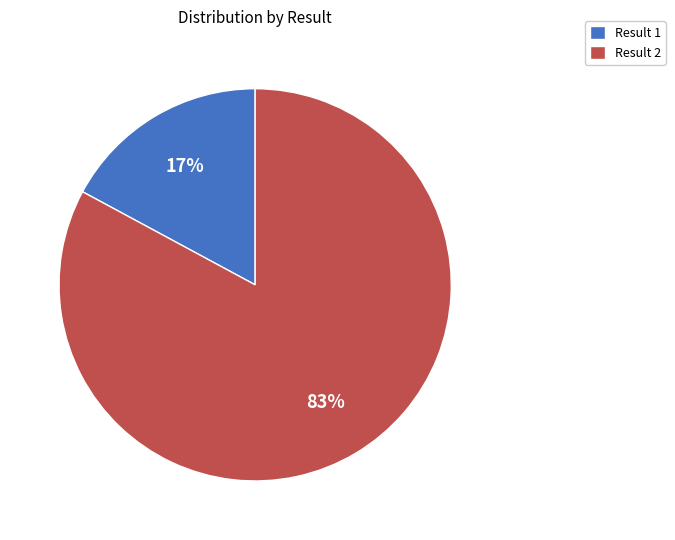

How many slices are in this pie chart?

2